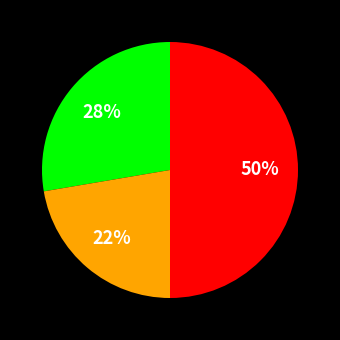

To the nearest percent, what is the average slice percentage?

33%